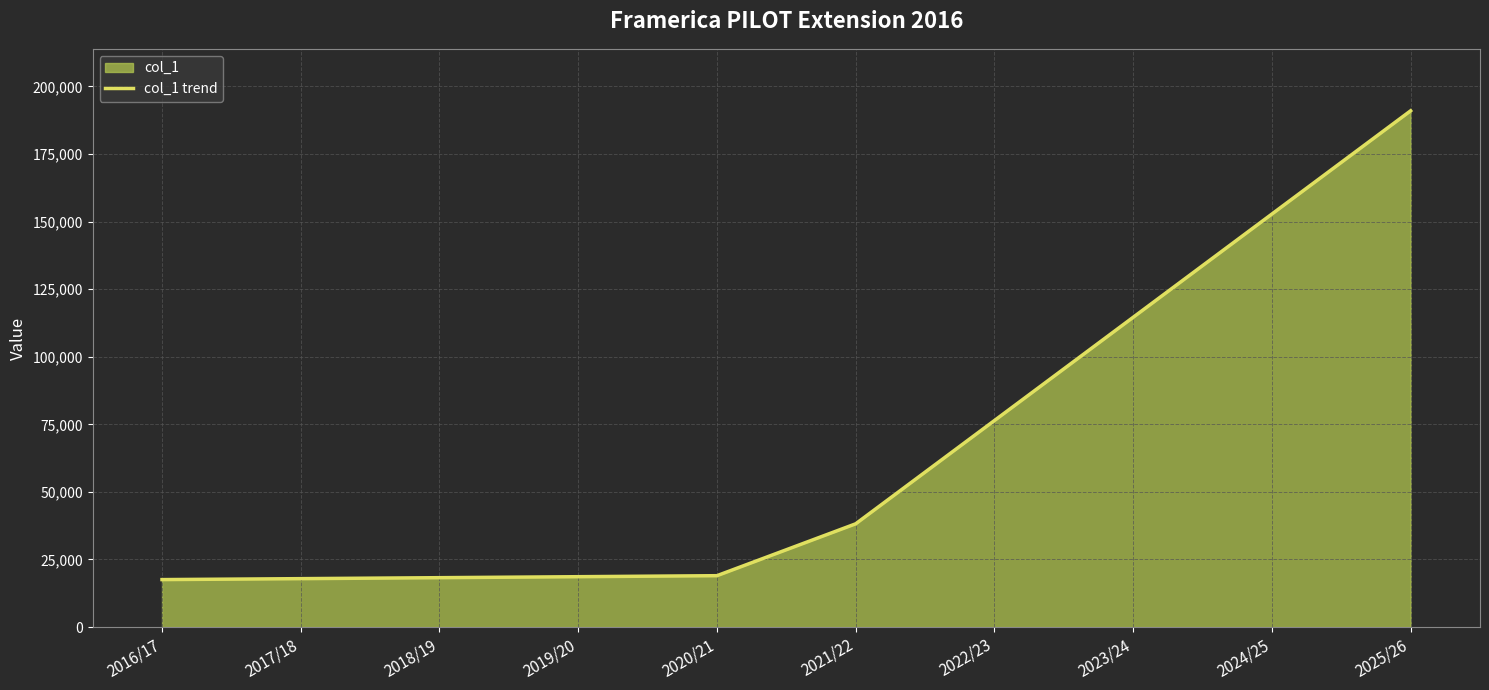

Which has a higher value, 2020/21 or 2019/20?

2020/21